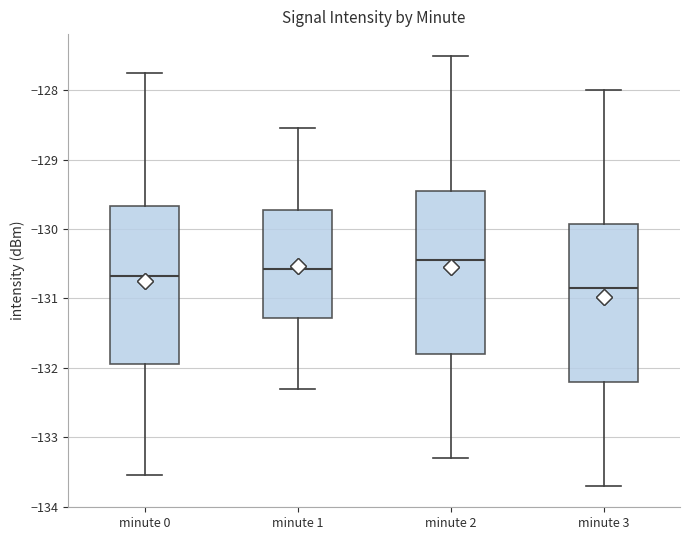

Where is the lower edge of the box for minute 1 on the y-axis? The values are not printed on the chart, so give them approximately, as read against the axis.

-131.3